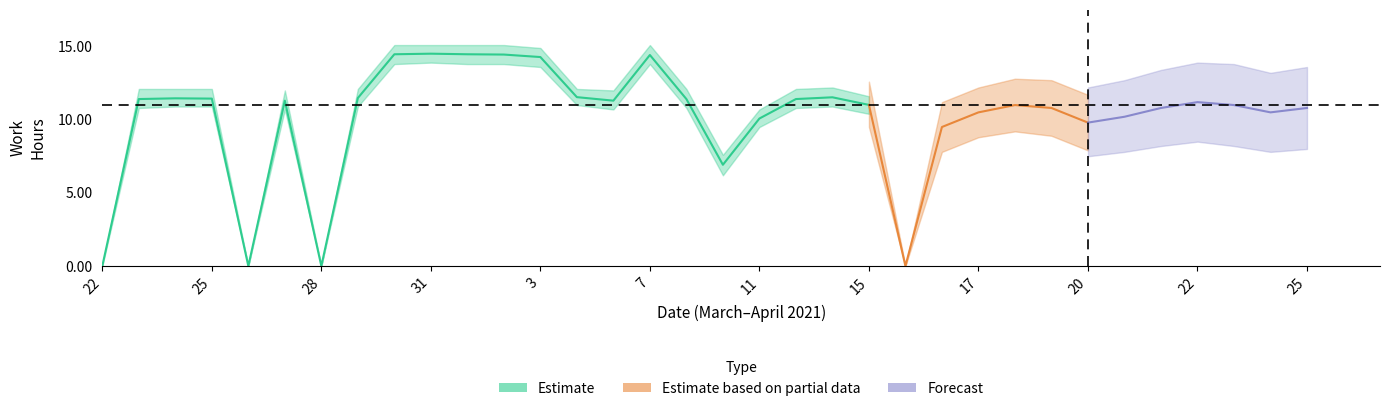

How many values in Estimate_high are above zero?

19